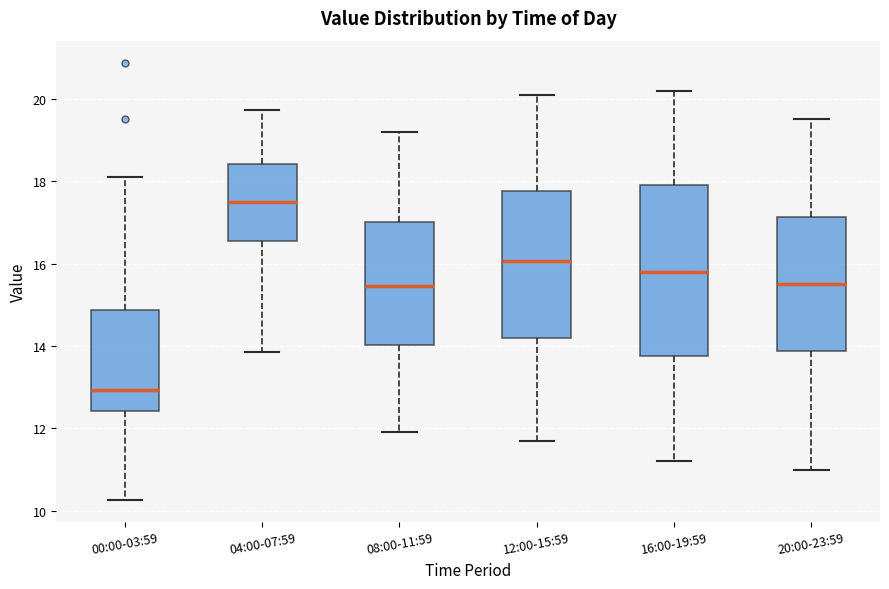

Where does the upper whisker of the box for 20:00-23:59 end on the y-axis? The values are not printed on the chart, so give them approximately, as read against the axis.

19.6